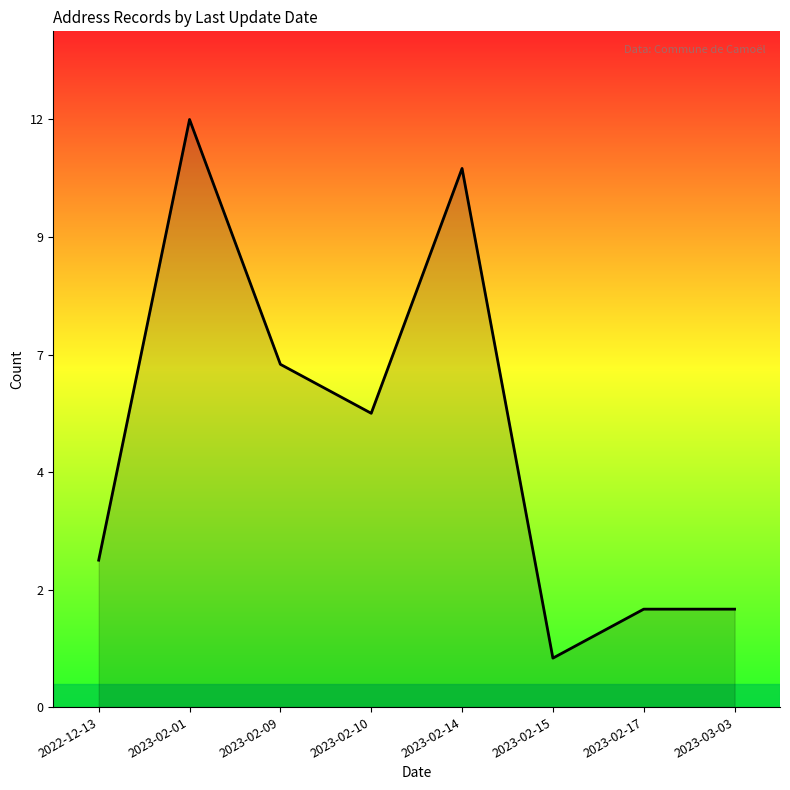

Does the chart have visible grid lines?

No